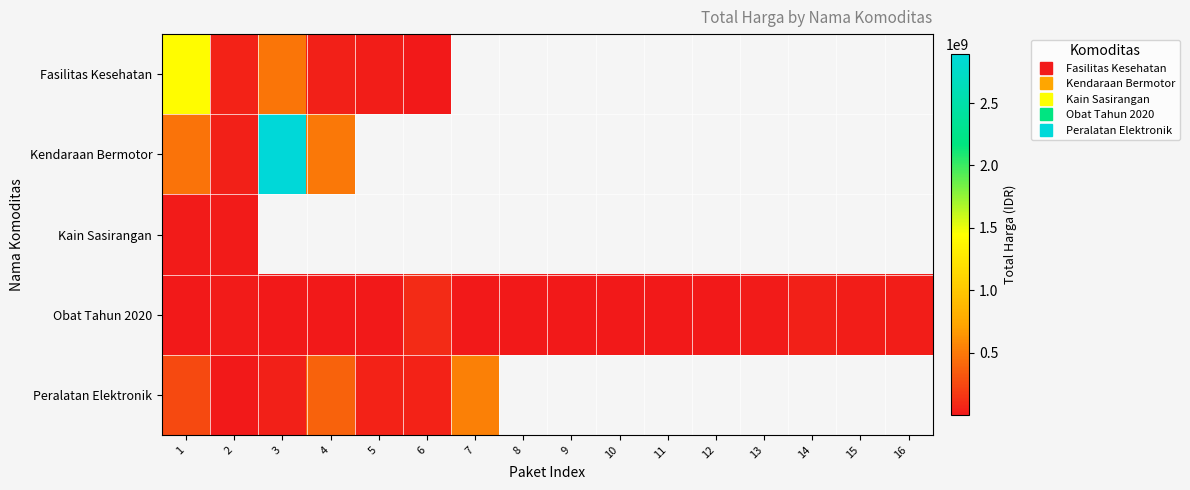

Count the number of categories in the chart.

16